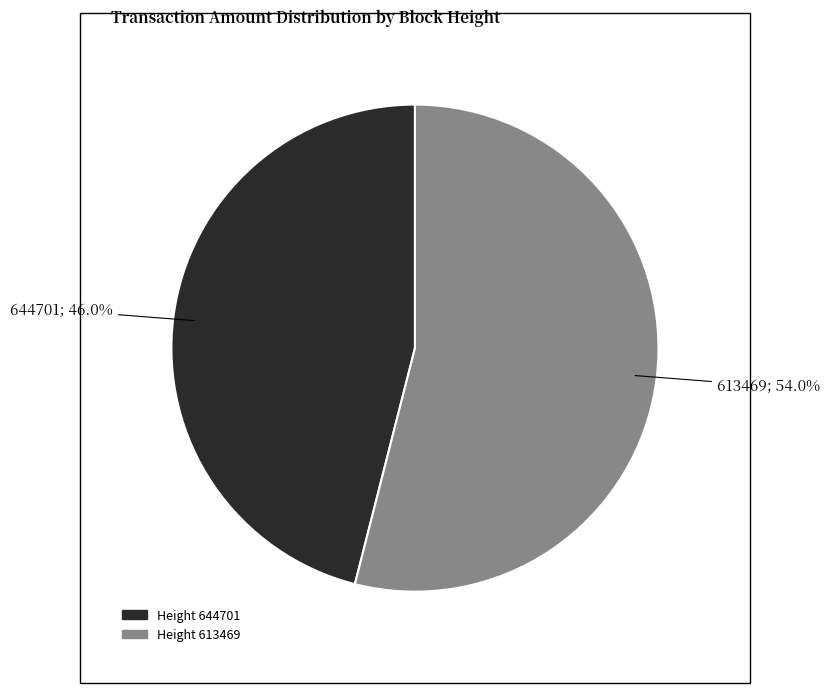

Does any single category account for the majority?

Yes